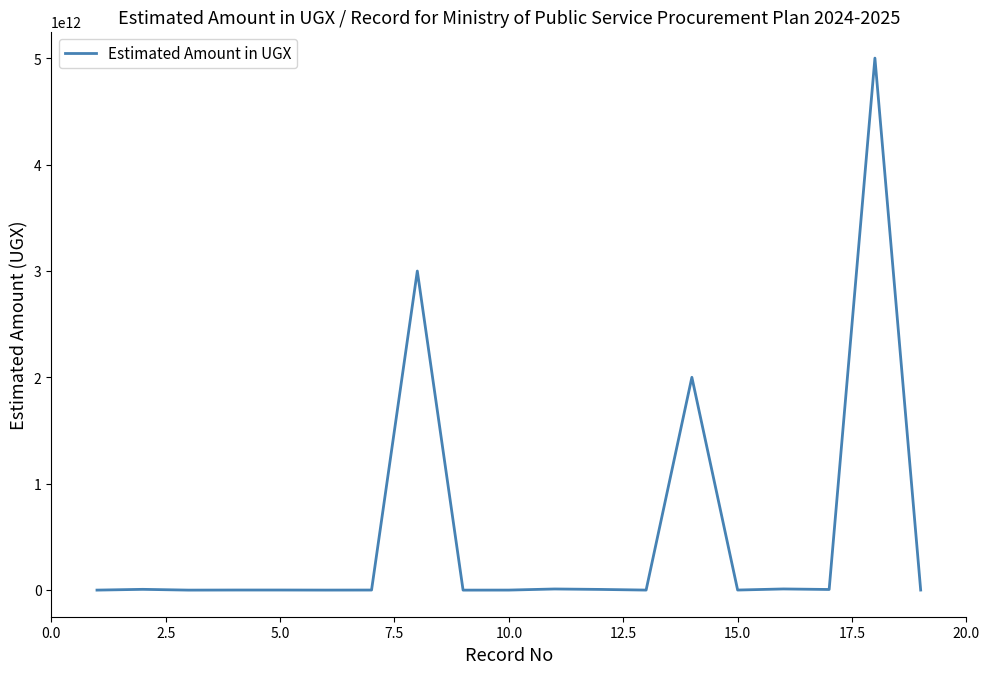

How many series are shown in this chart?

1